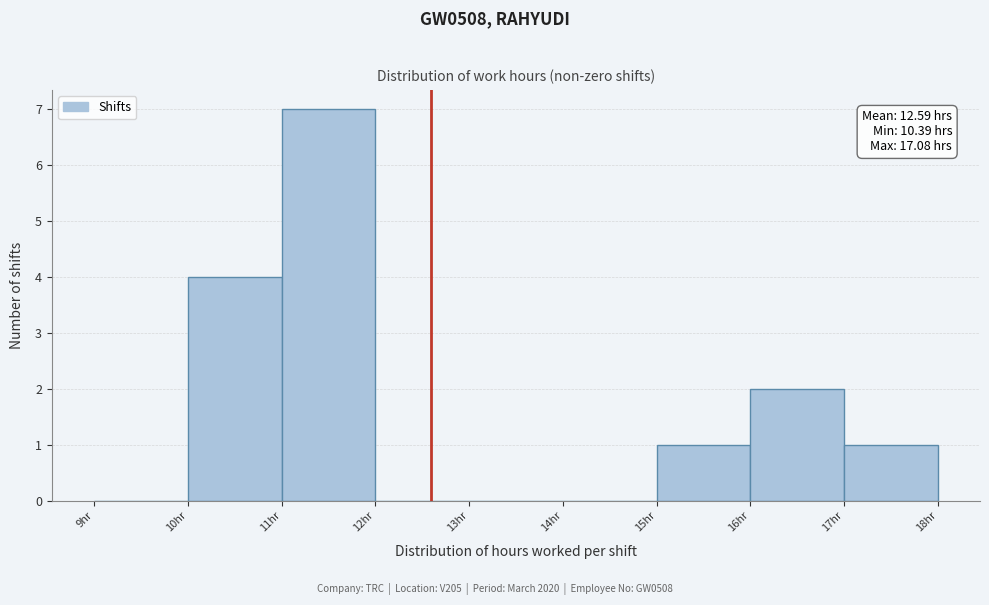

Which range on the x-axis has the tallest bar?

11 to 12